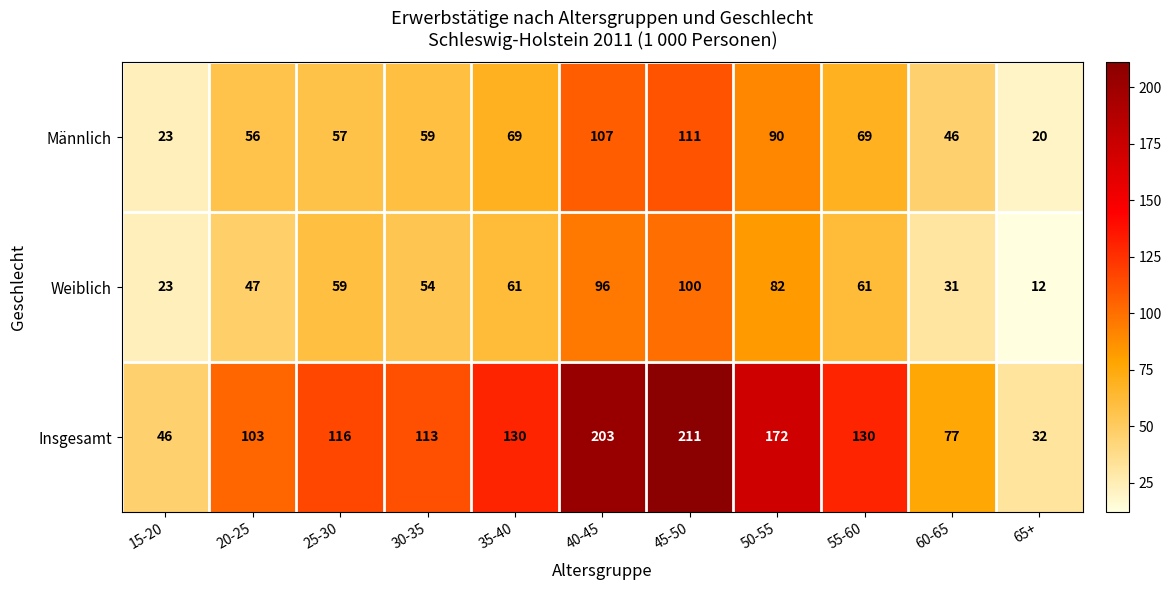

How many categories are shown in the chart?

11